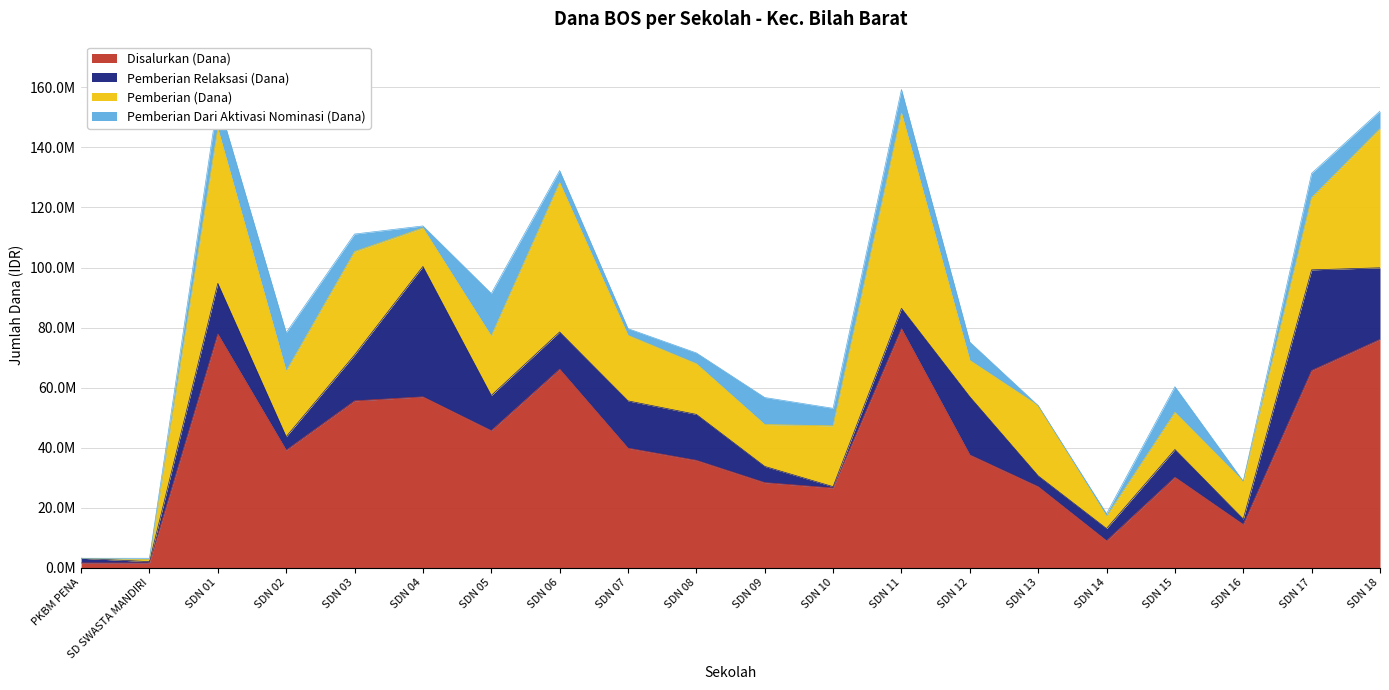

How many data points in Pemberian Dari Aktivasi Nominasi (Dana) are less than 5850000?

9